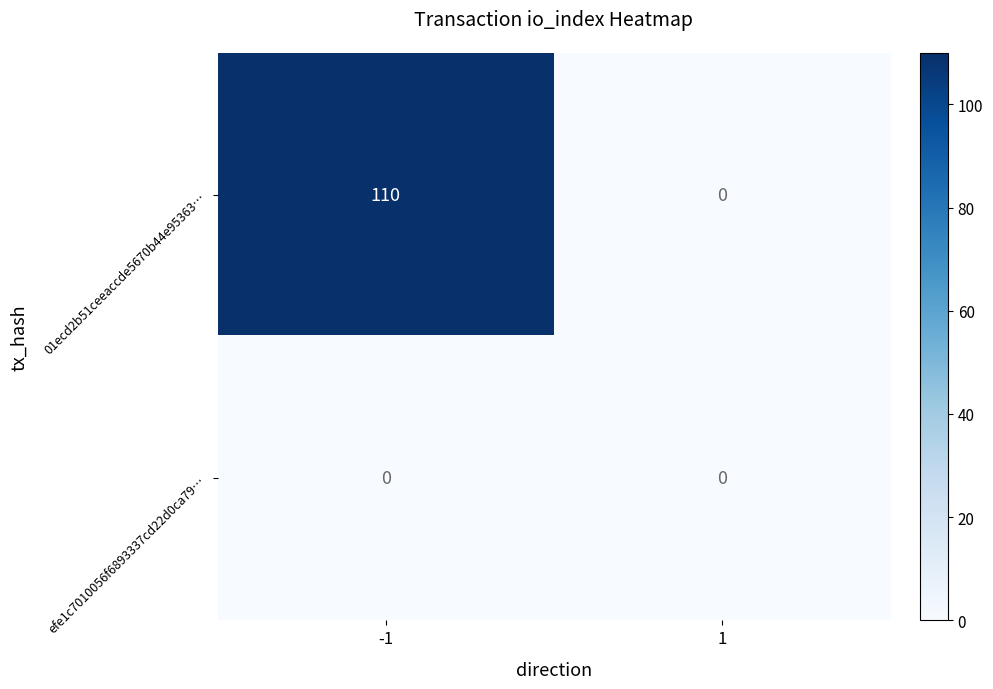

Which series has the widest spread of values?

01ecd2b51ceeaccde5670b44e95363…